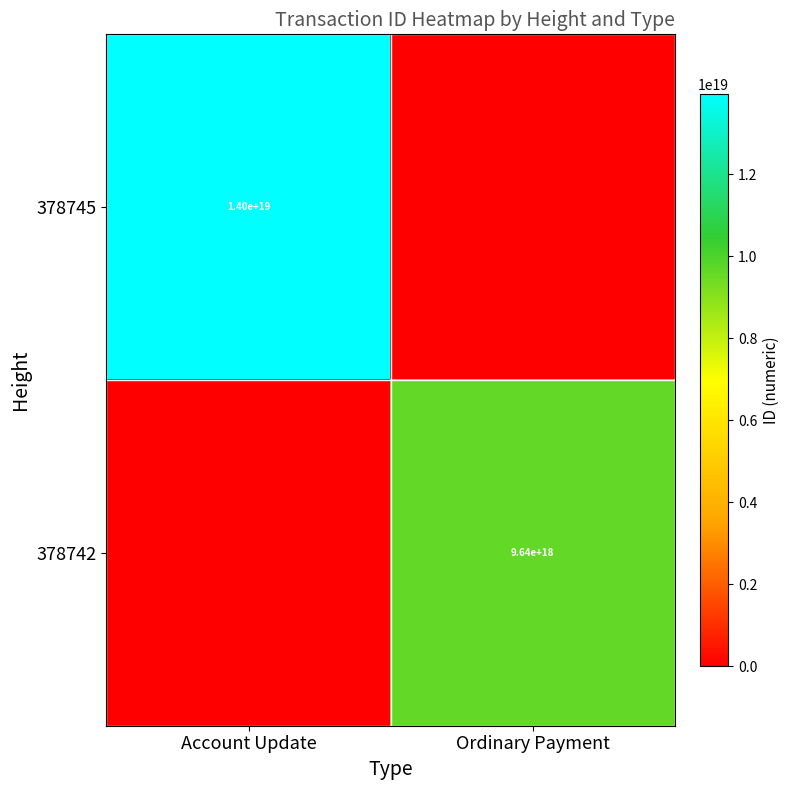

The value of 378742 at Ordinary Payment is 9640000000000000000. True or false?

True